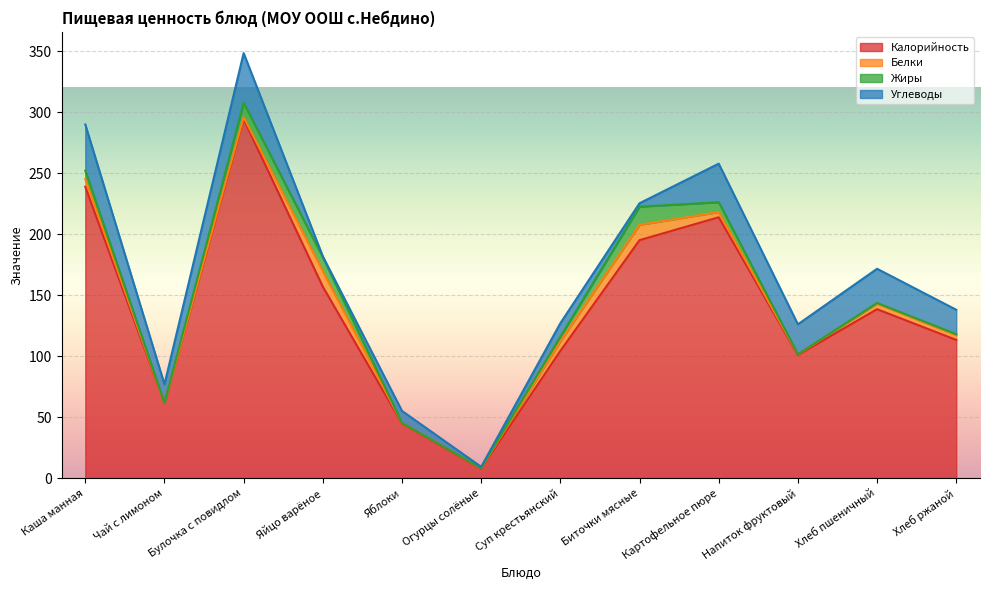

True or false: Белки has a value of 0.4 at Яблоки.

True